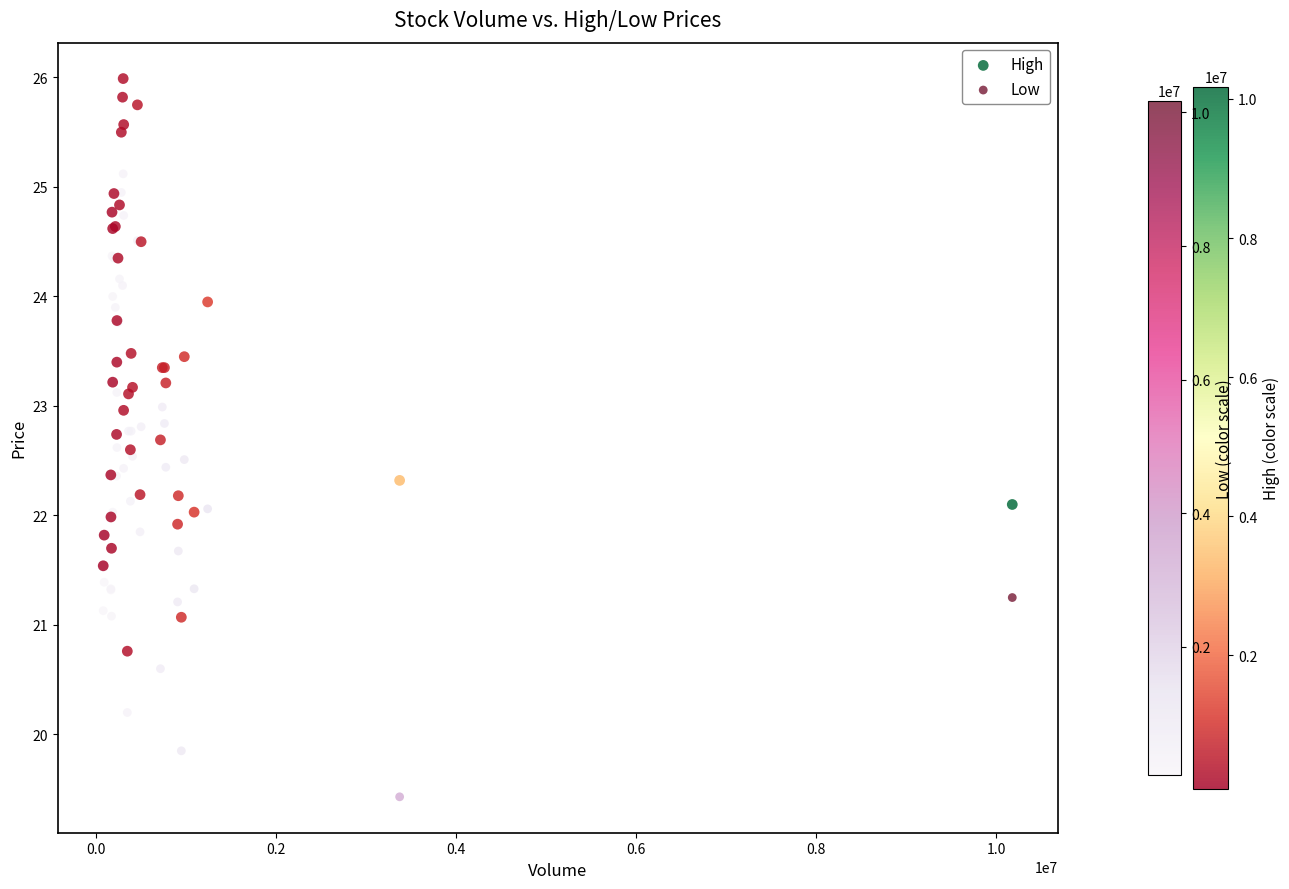

Which series has the largest Y range (max minus min)?

Low